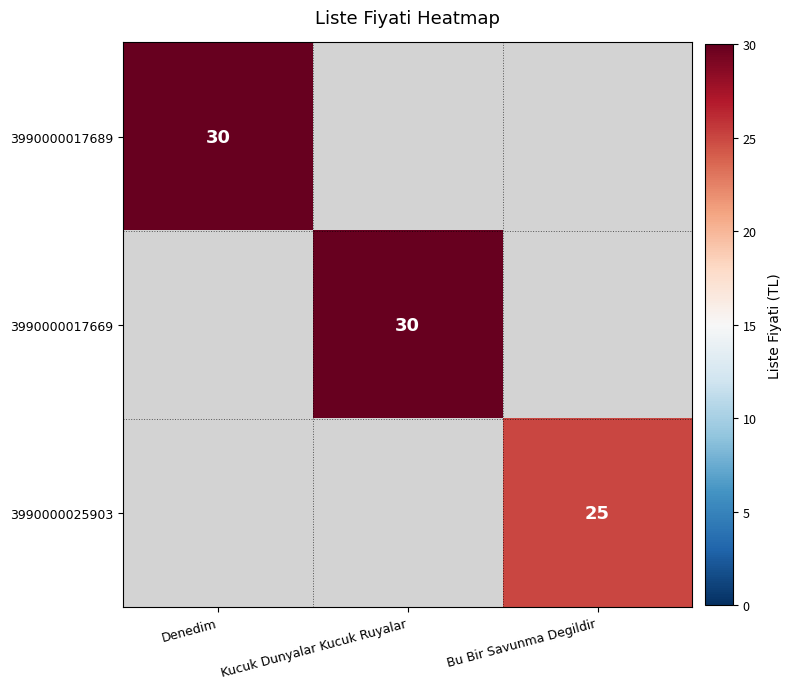

The value of 3990000025903 at Bu Bir Savunma Degildir is 25. True or false?

True